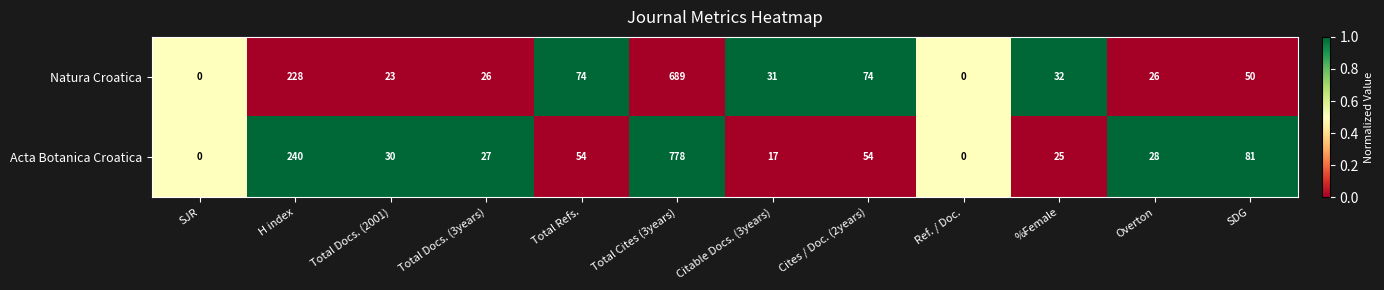

List the series in order of their overall mean, lowest first.

Natura Croatica, Acta Botanica Croatica